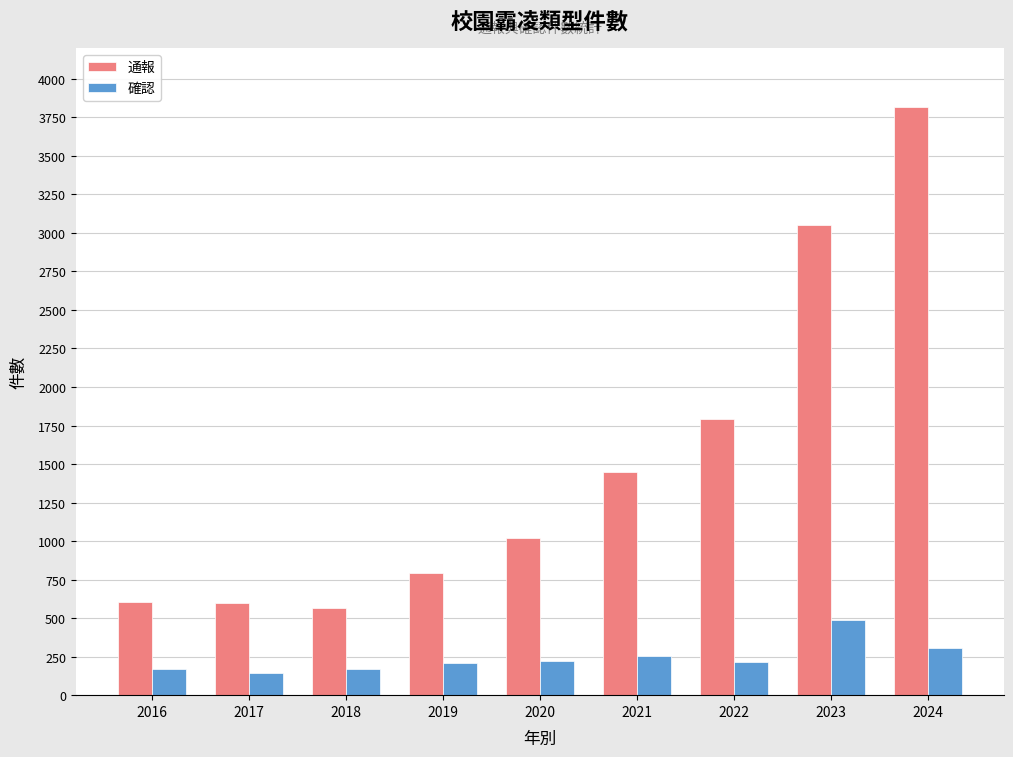

At which label is 通報 closest to 2191?

2022